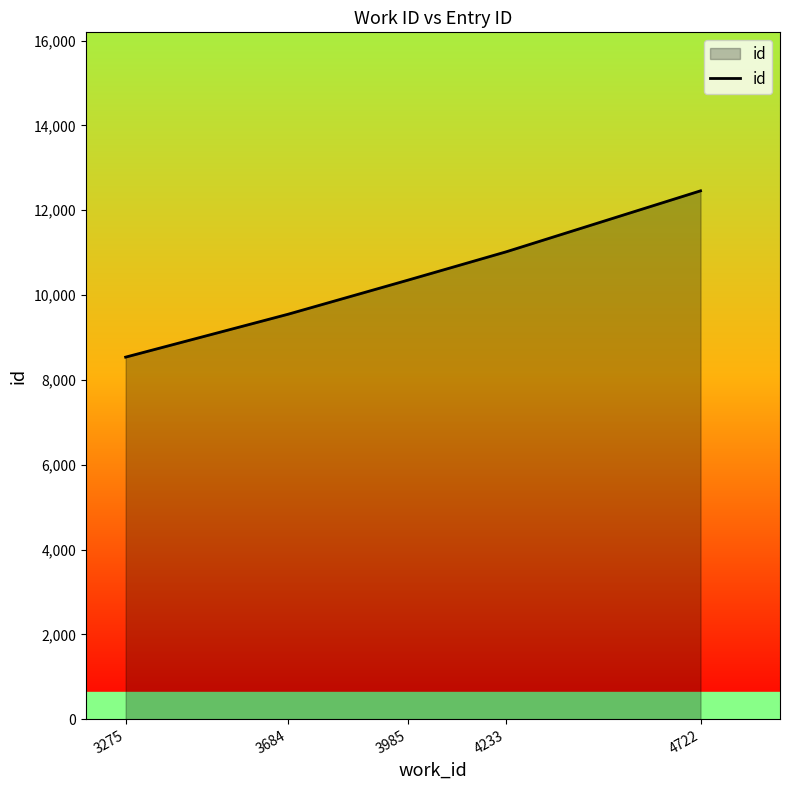

Reading left to right, extract all data points from this chart.

3275=8536	3684=9548	3985=10350	4233=11020	4722=12457